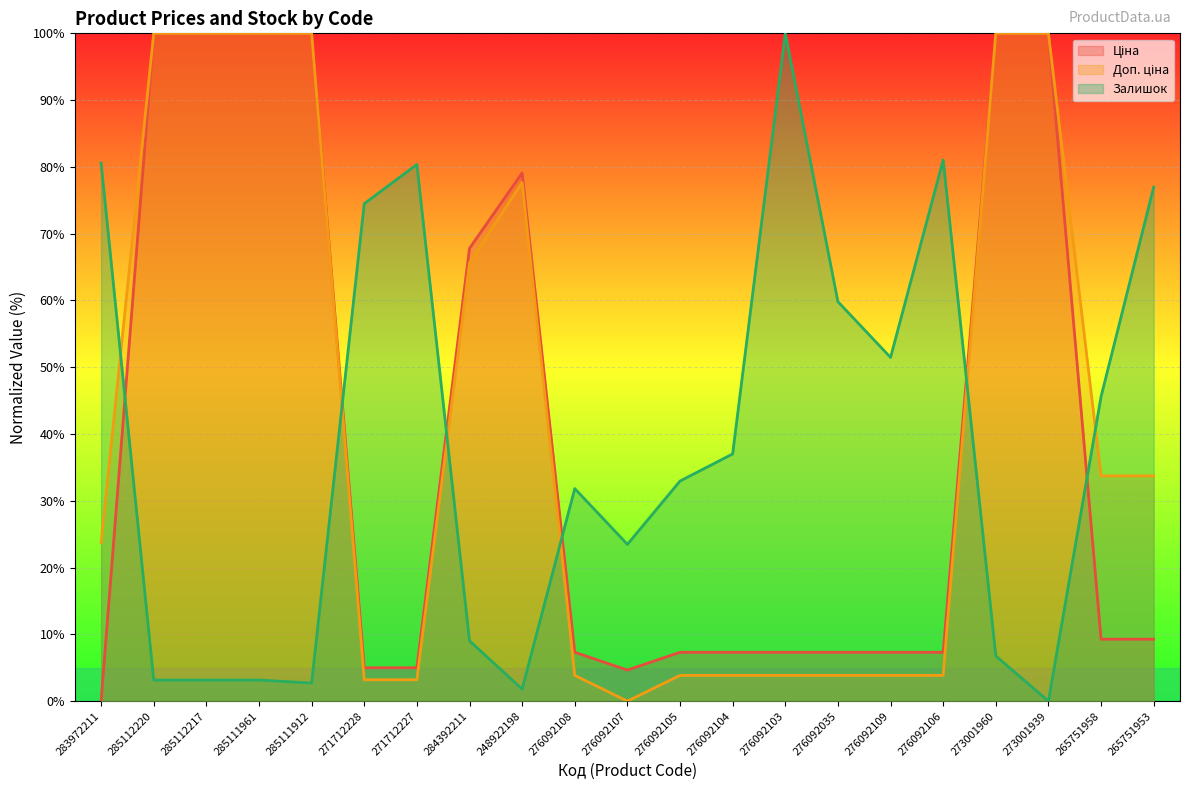

How many data points in Доп. ціна are less than 23?

10